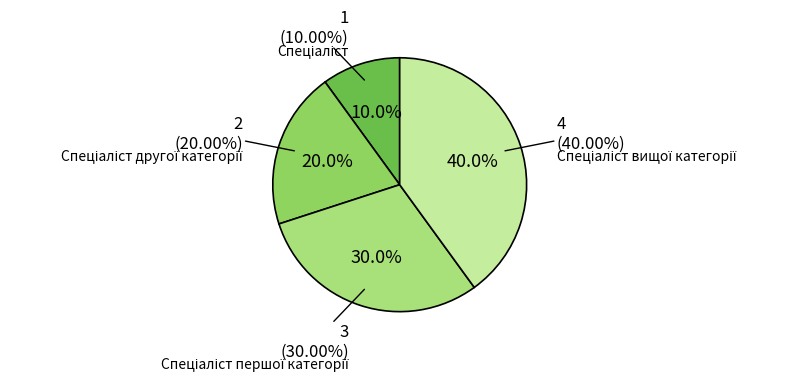

To the nearest percent, what percentage of the pie is Спеціаліст?

10%